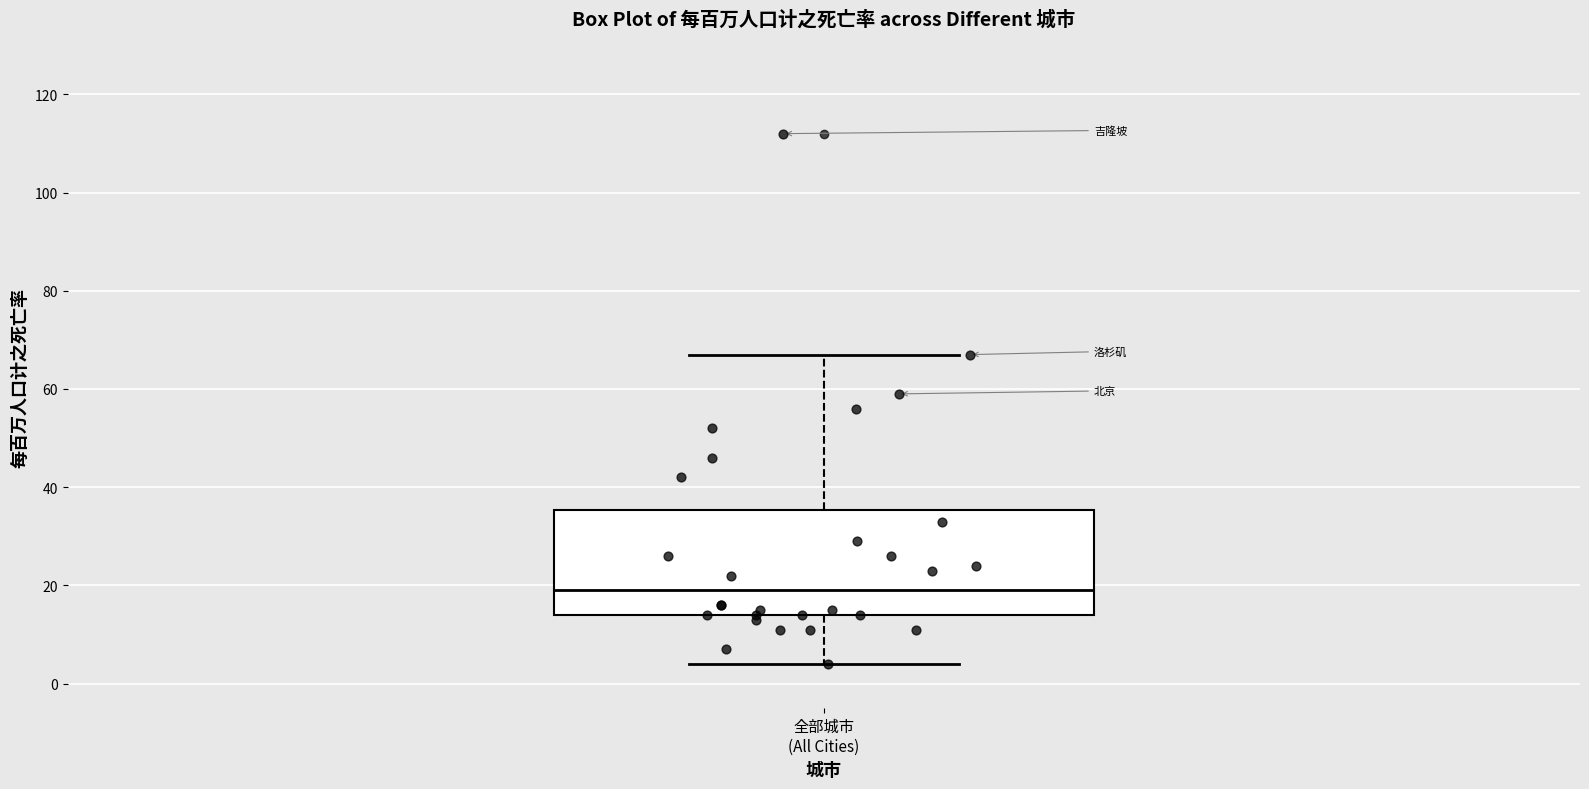

Read this box plot against the y-axis: the position of the median line, the range covered by the box, and the ends of both whiskers. The values are not printed on the chart, so give them approximately, as read against the axis.

median 20, box 14 to 36, whiskers 4 to 68